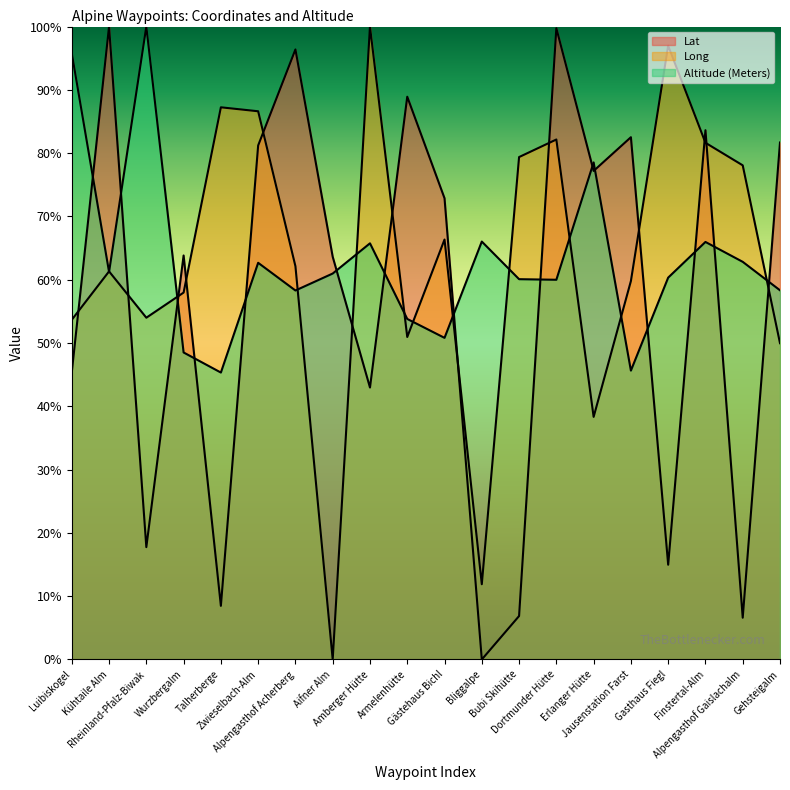

Does the chart display data point markers on the line(s)?

No